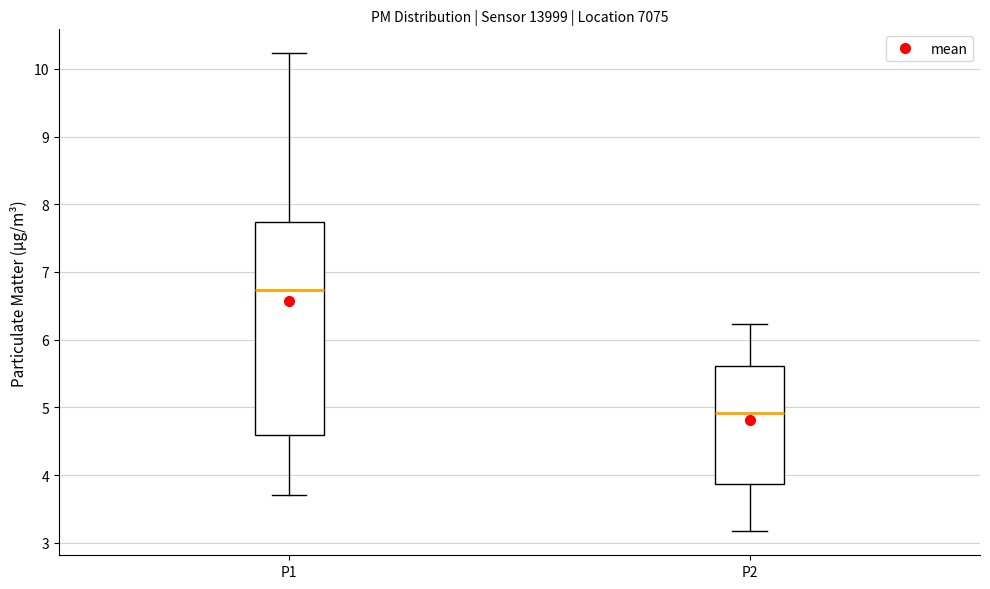

Reading left to right, transcribe this box plot: for each box, give where its median line is, the range the box spans, and where its two whiskers end, as read against the y-axis. The values are not printed on the chart, so give them approximately, as read against the axis.

P1: median 6.7, box 4.6 to 7.7, whiskers 3.7 to 10.2
P2: median 4.9, box 3.9 to 5.6, whiskers 3.2 to 6.2